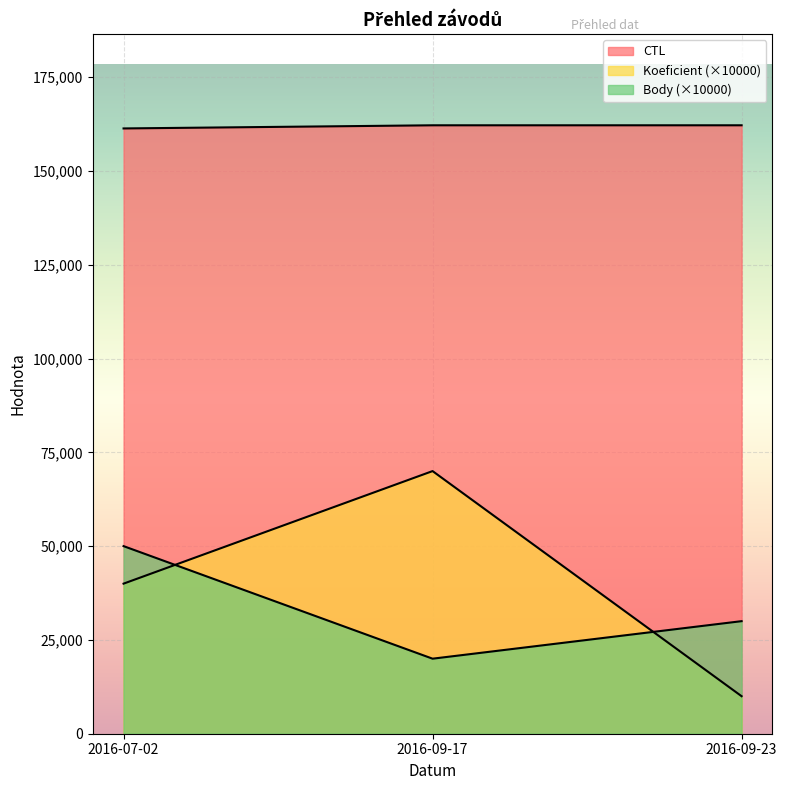

How many lines are shown in the chart?

3